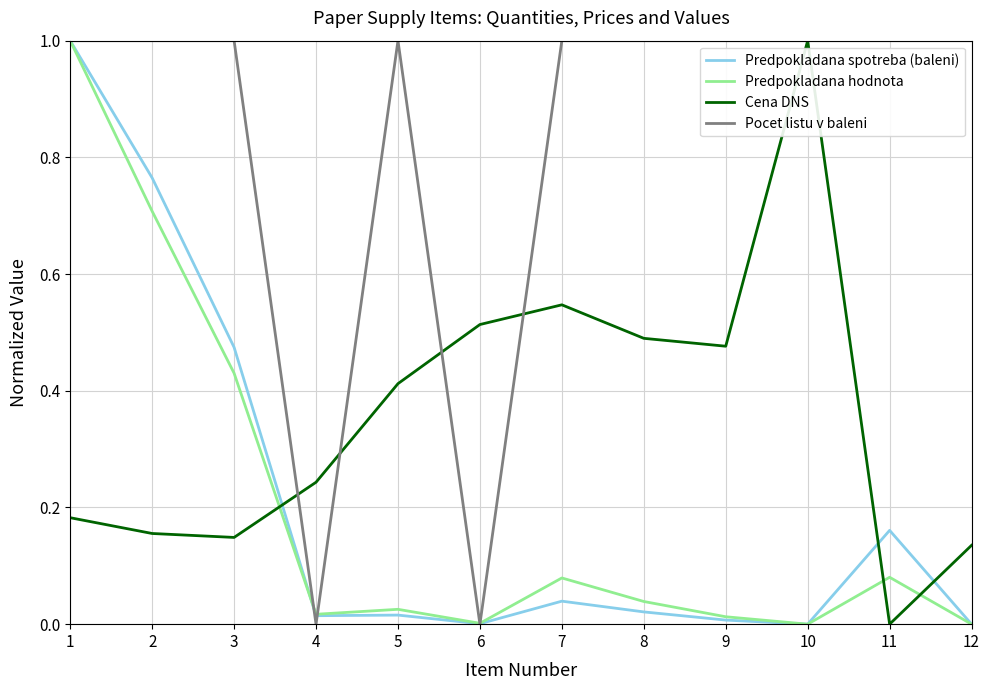

What are all the series names shown in the legend?

Predpokladana spotreba (baleni), Predpokladana hodnota, Cena DNS, Pocet listu v baleni